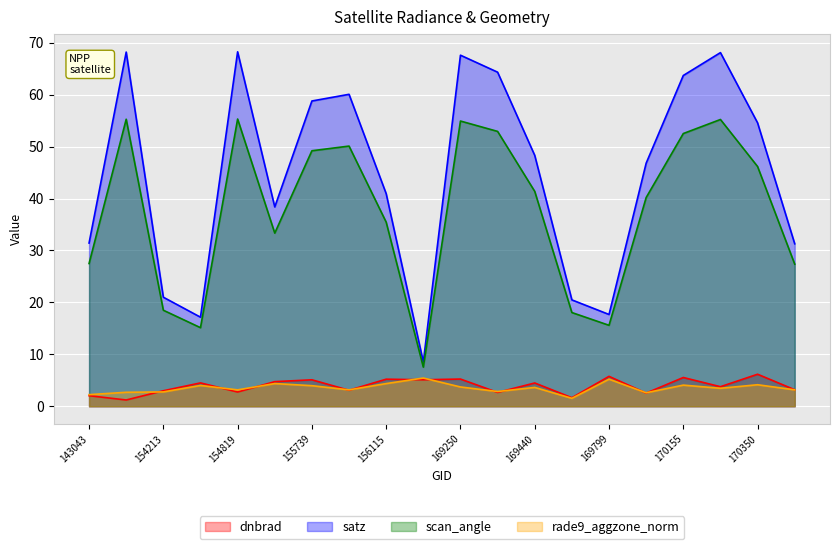

List the labels in order of dnbrad value, smallest first.

145819, 169621, 143043, 169981, 169262, 154819, 154213, 155937, 170531, 170168, 169440, 154406, 155557, 155739, 156294, 156115, 169250, 170155, 169799, 170350